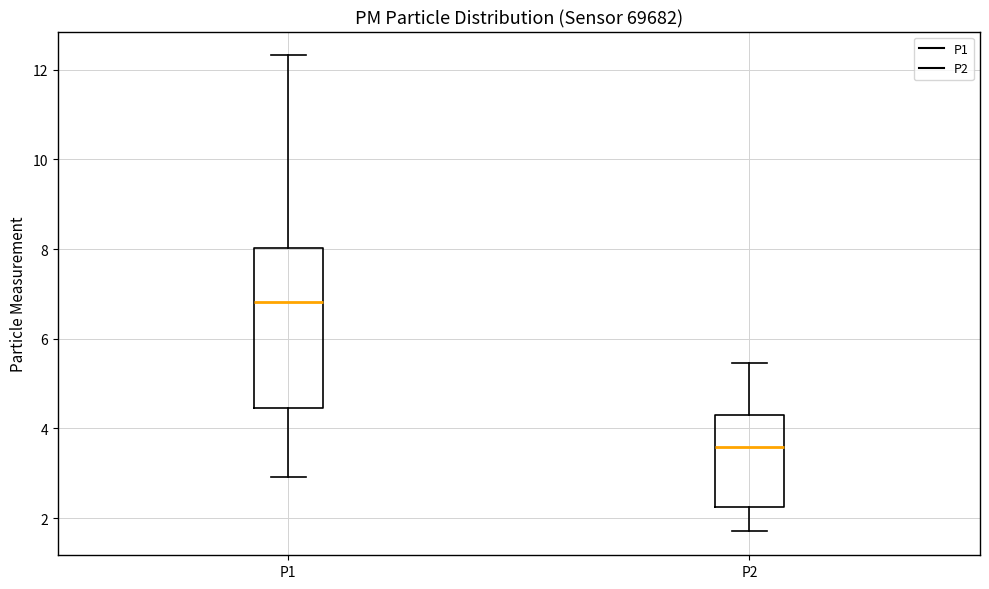

Where does the upper whisker of the box for P1 end on the y-axis? The values are not printed on the chart, so give them approximately, as read against the axis.

12.4